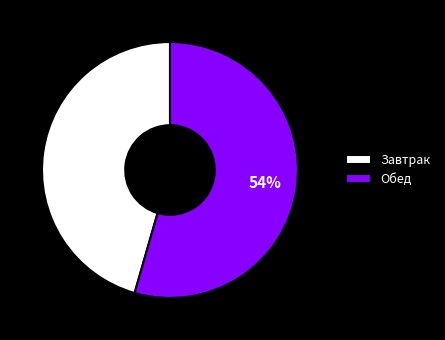

True or false: Завтрак accounts for 46% of the total.

True